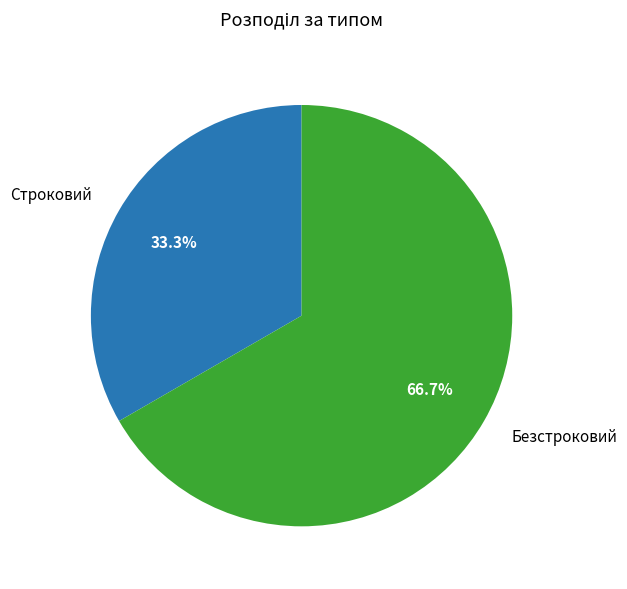

How many segments does this pie chart have?

2